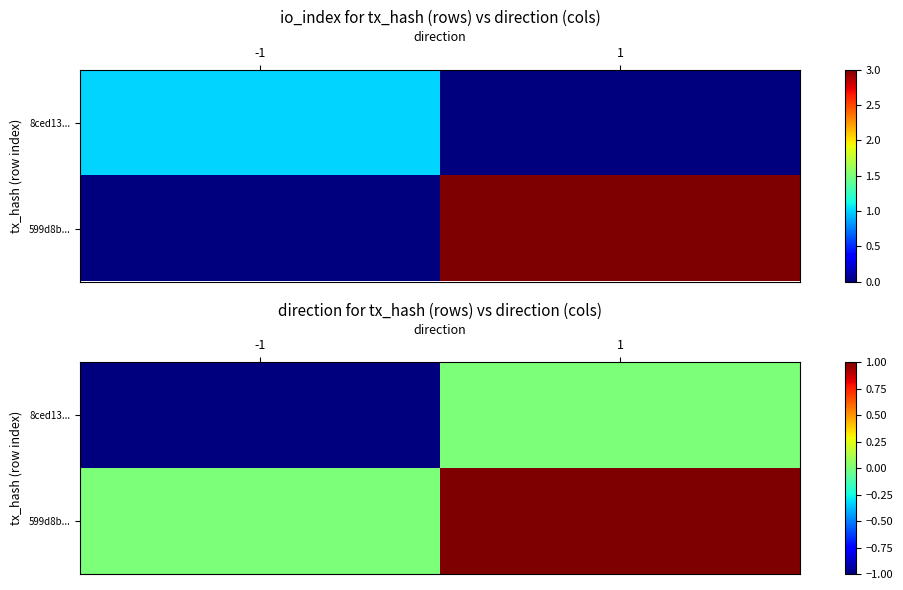

Is it true that 8ced13... equals 1 at 1?

False